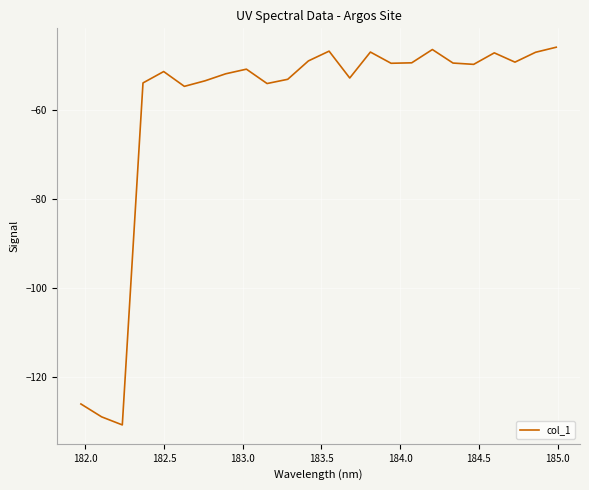

What is the maximum value shown in the chart?

-45.8